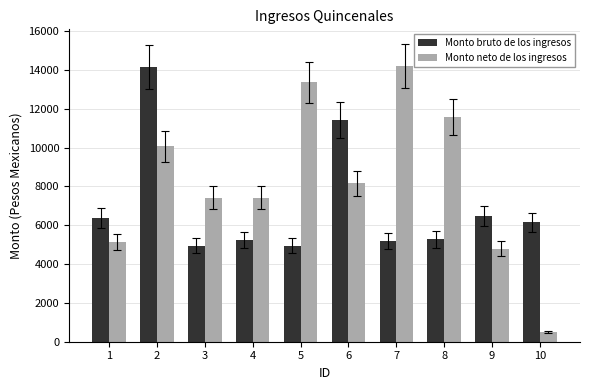

The value of Monto neto de los ingresos at 10 is 499.3. True or false?

True